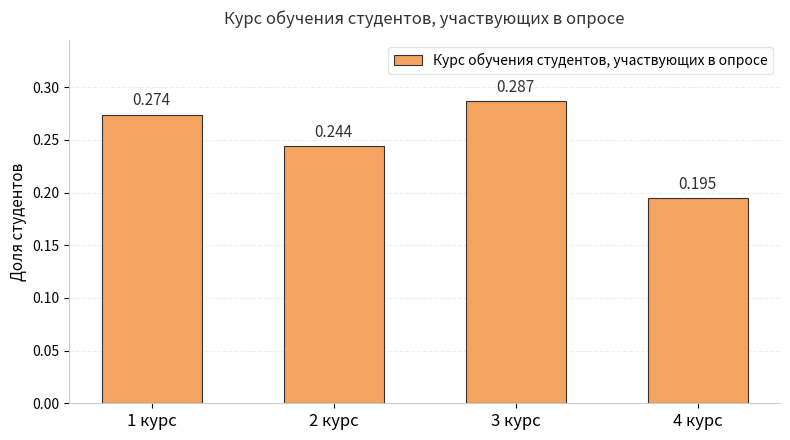

What is the average value?

0.2